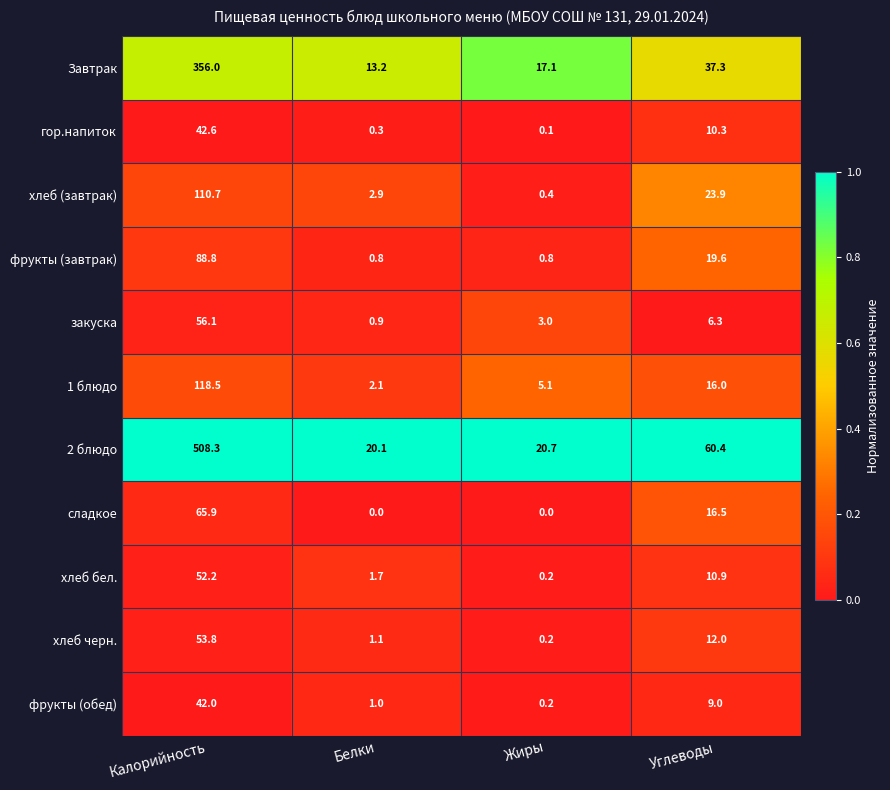

Rank the series at Углеводы from highest to lowest value.

2 блюдо, Завтрак, хлеб (завтрак), фрукты (завтрак), сладкое, 1 блюдо, хлеб черн., хлеб бел., гор.напиток, фрукты (обед), закуска